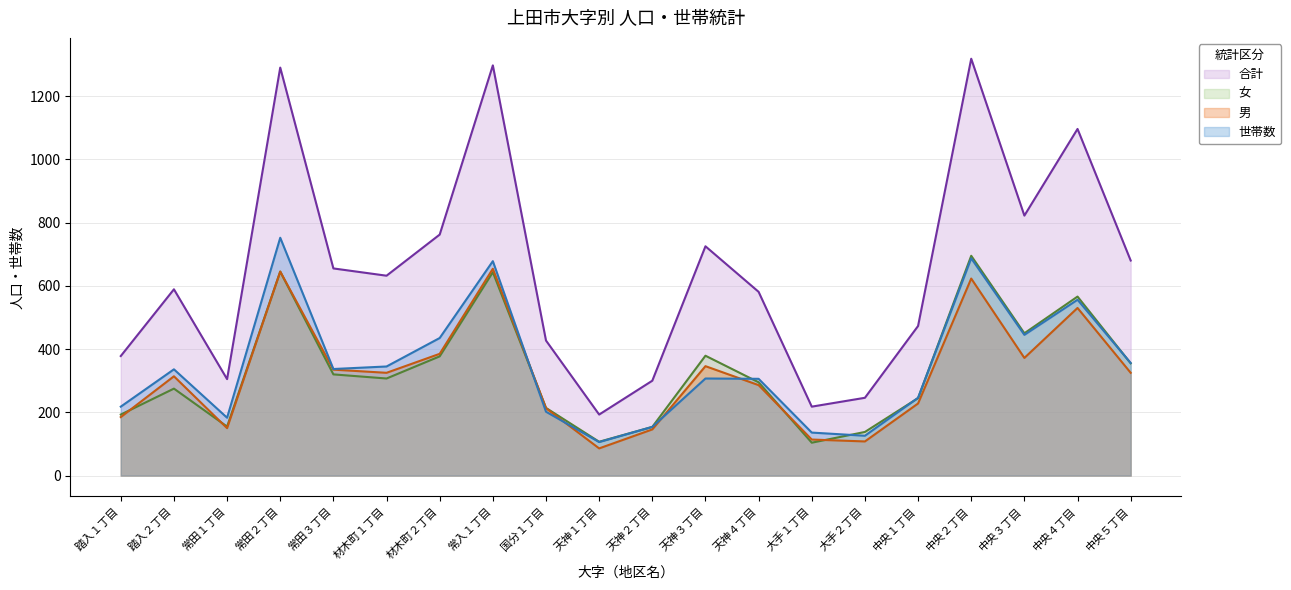

Does the chart display data point markers on the line(s)?

No